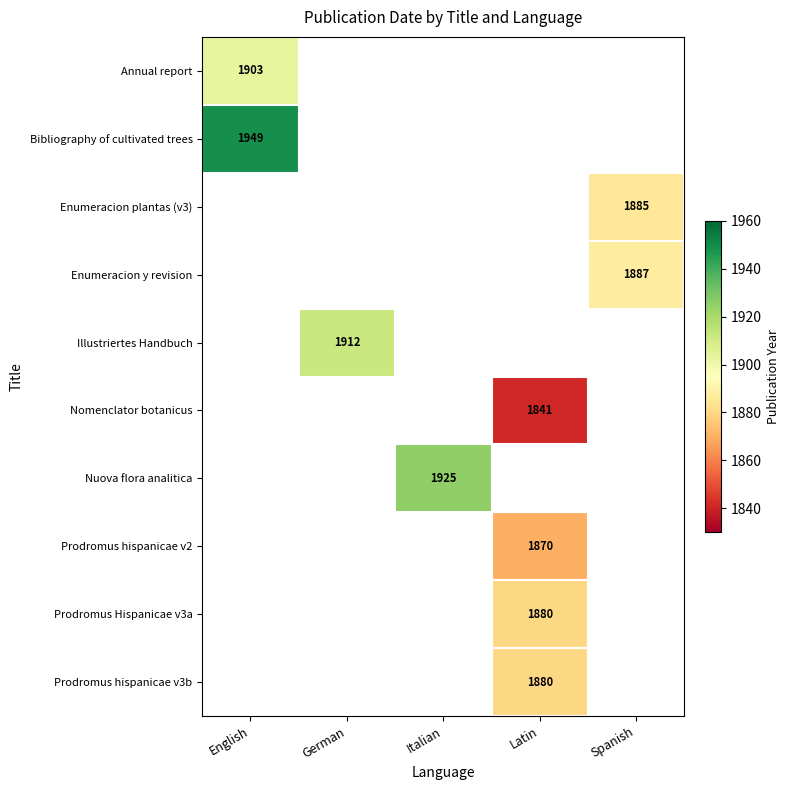

Count the number of data series in this chart.

10